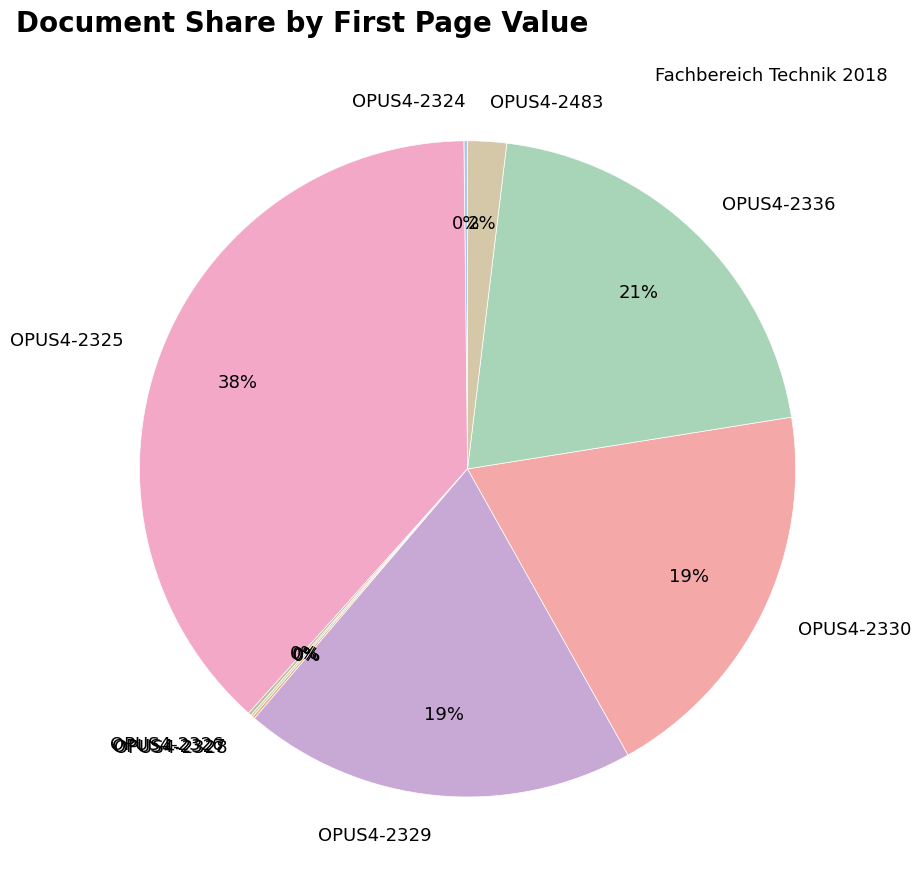

To the nearest percent, what is the average slice percentage?

11%